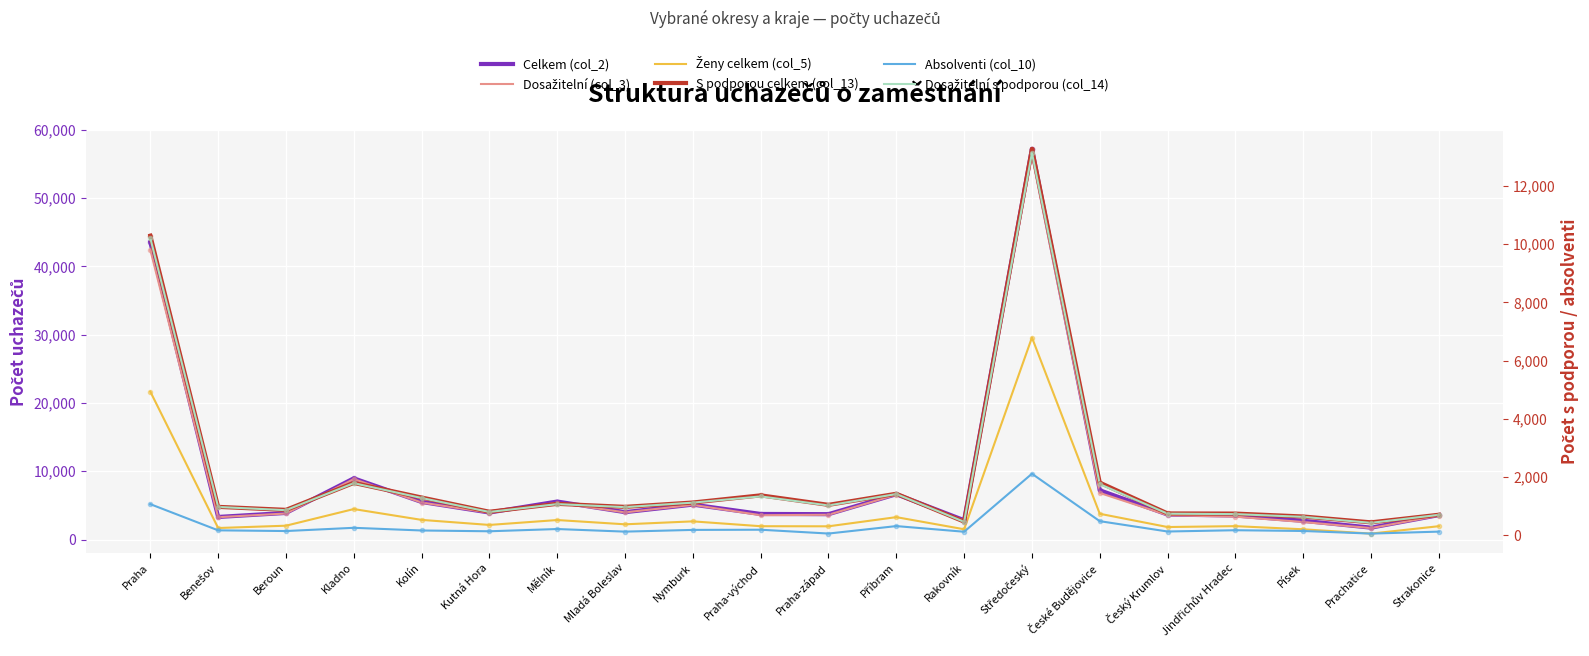

What are all the series names shown in the legend?

Celkem (col_2), Dosažitelní (col_3), Ženy celkem (col_5), S podporou celkem (col_13), Absolventi (col_10), Dosažitelní s podporou (col_14)